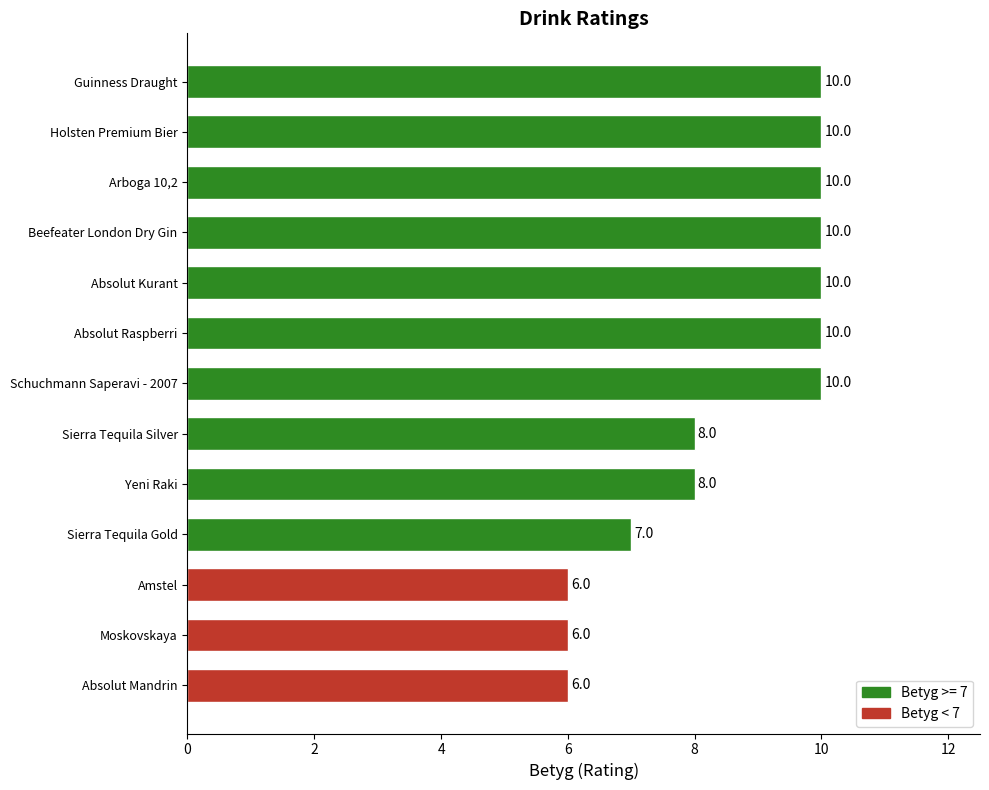

What is the average value?

9